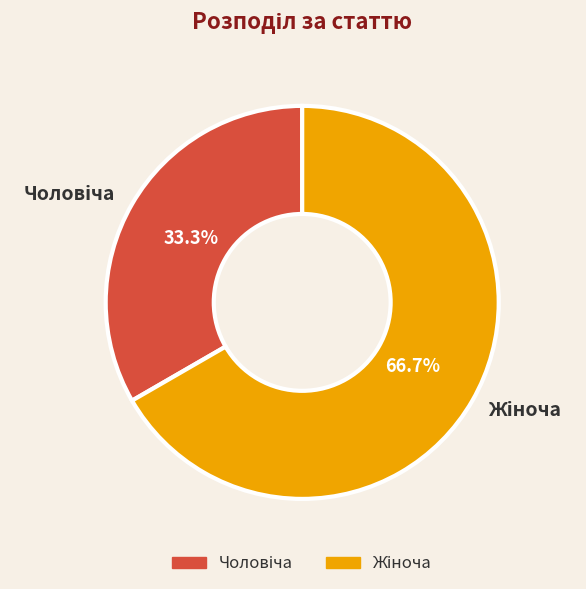

Is there any slice that represents more than half of the pie?

Yes